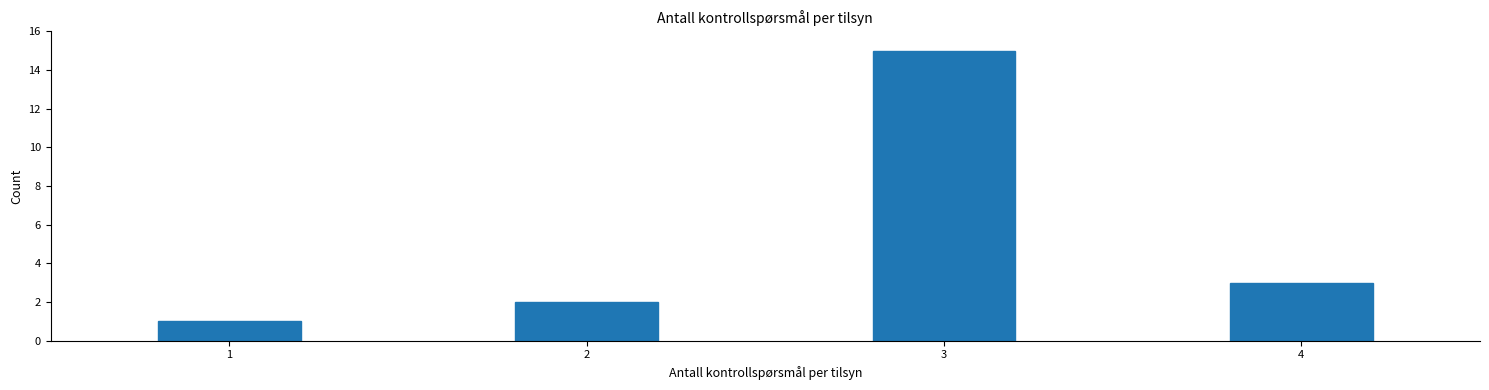

Reading right to left, what are all the values shown in this chart?

4=3	3=15	2=2	1=1